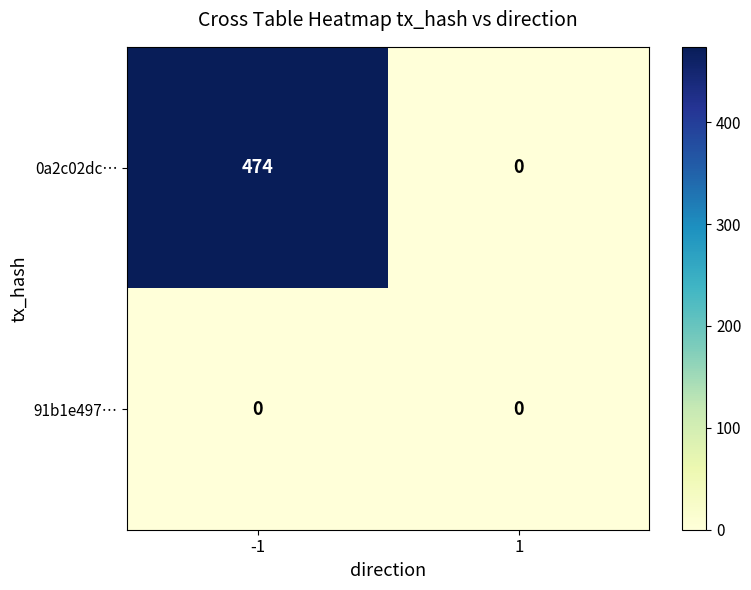

What is the maximum value shown in the chart?

474